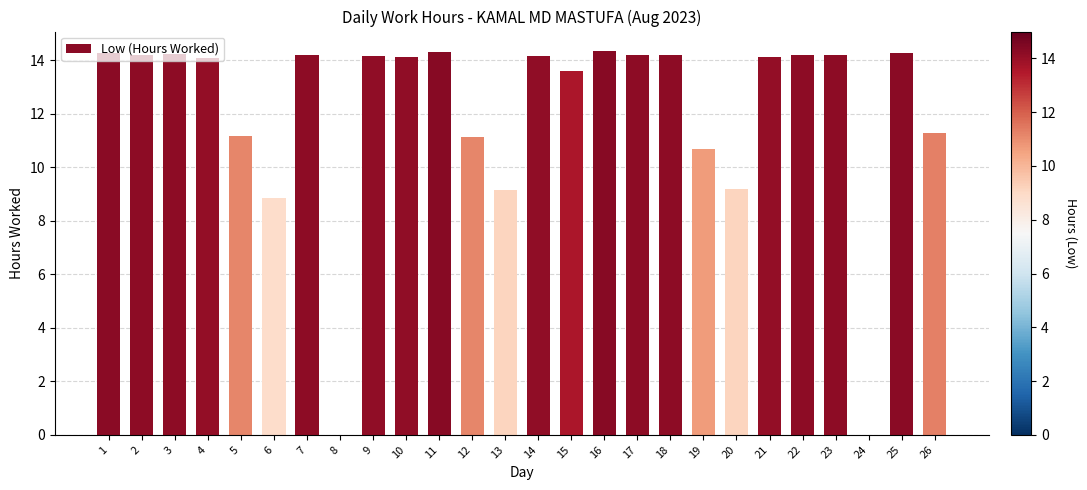

Which has a higher value, 6 or 21?

21